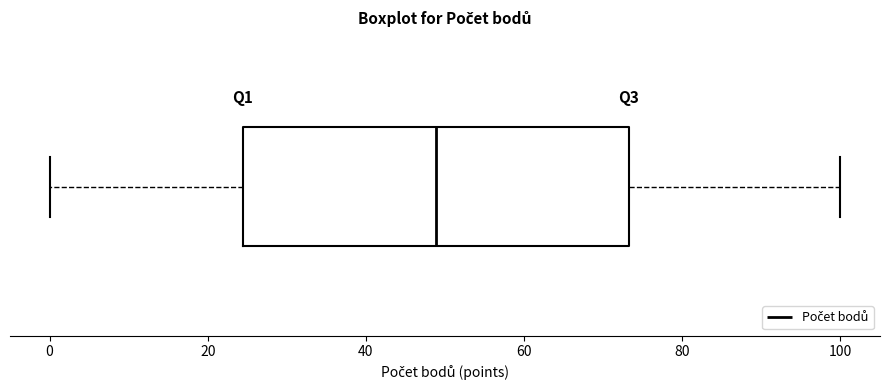

Read this box plot against the x-axis: the position of the median line, the range covered by the box, and the ends of both whiskers. The values are not printed on the chart, so give them approximately, as read against the axis.

median 48, box 24 to 74, whiskers 0 to 100